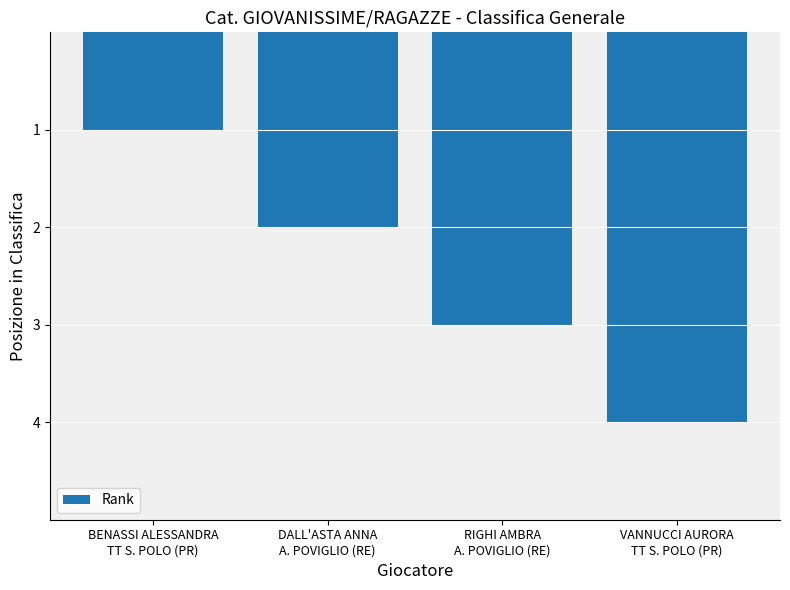

Rank the categories by value from lowest to highest.

BENASSI ALESSANDRA
TT S. POLO (PR), DALL'ASTA ANNA
A. POVIGLIO (RE), RIGHI AMBRA
A. POVIGLIO (RE), VANNUCCI AURORA
TT S. POLO (PR)